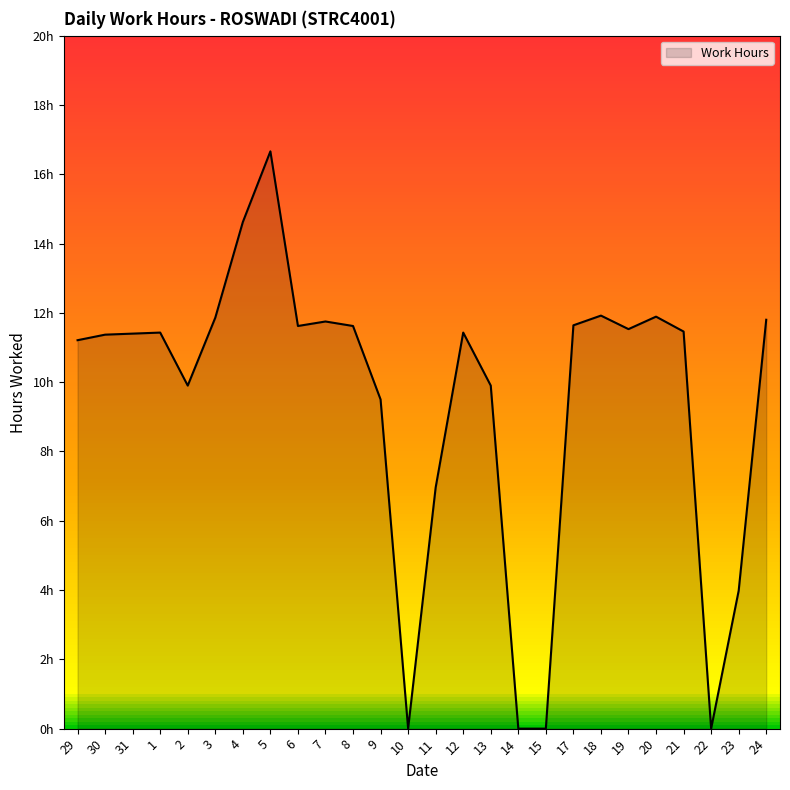

True or false: there are more than 0 points higher than both neighbors.

True